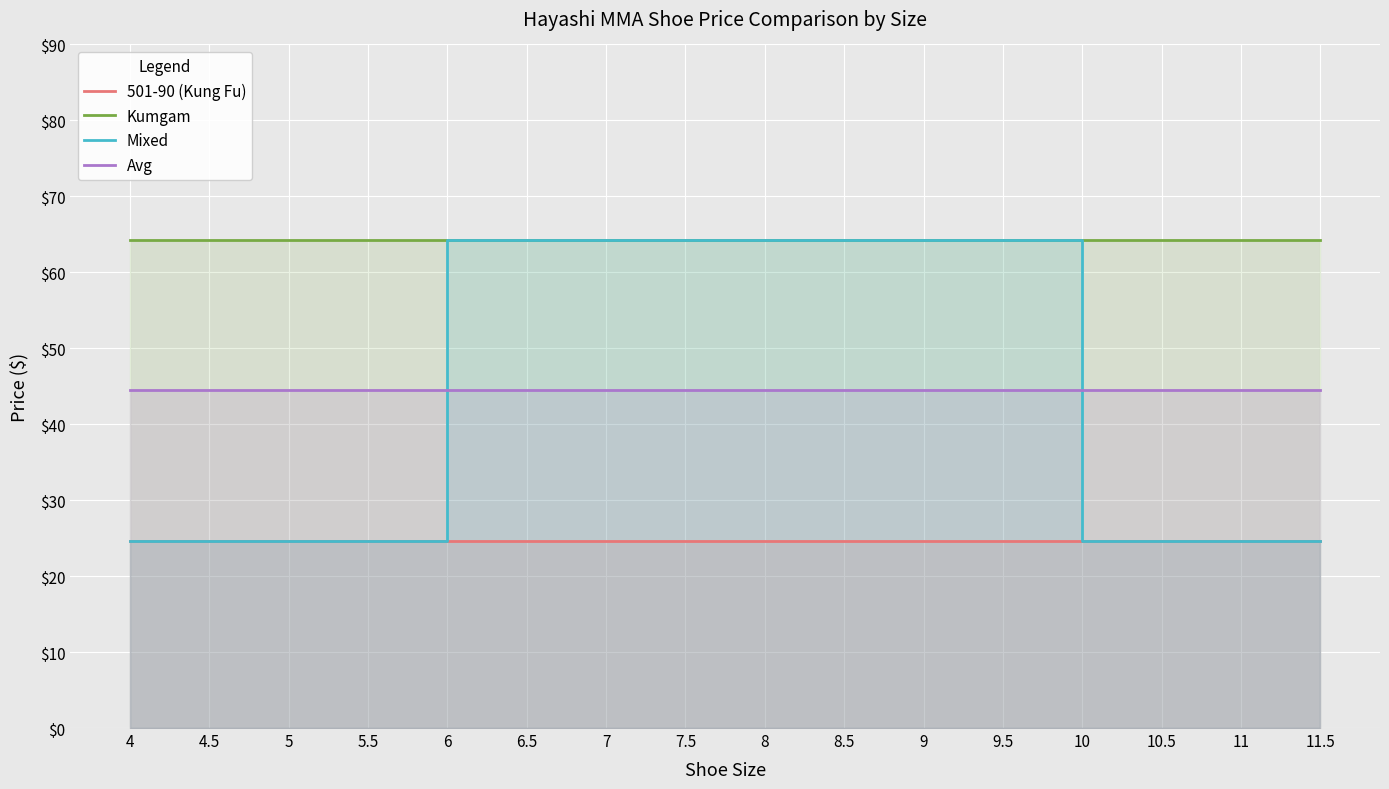

Does the chart display data point markers on the line(s)?

No